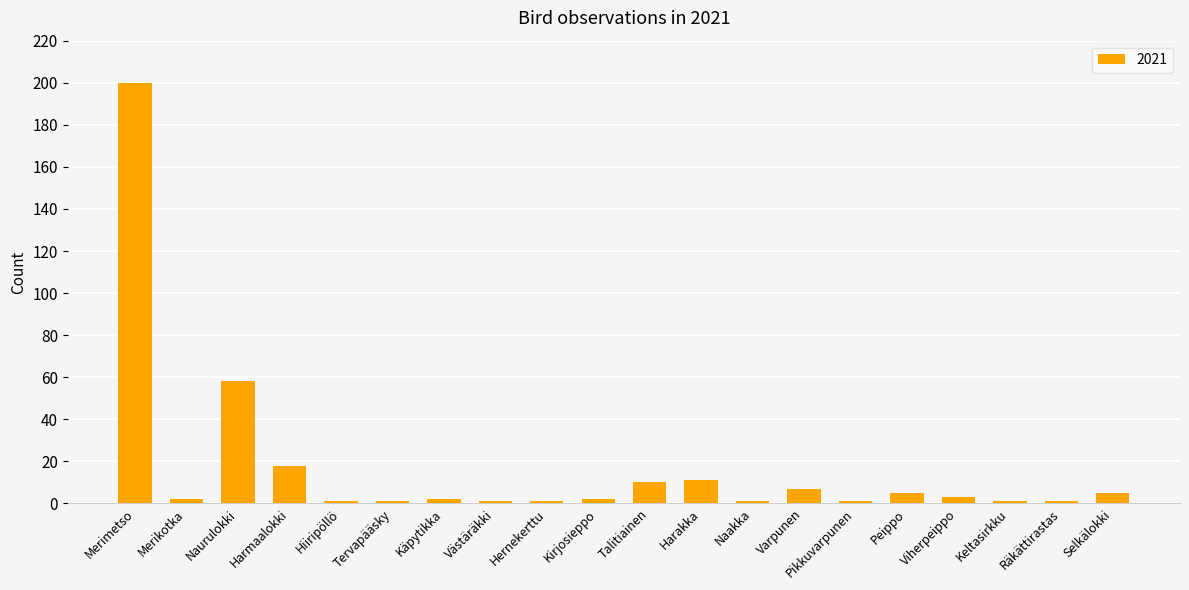

Which category has the highest value across all series?

Merimetso